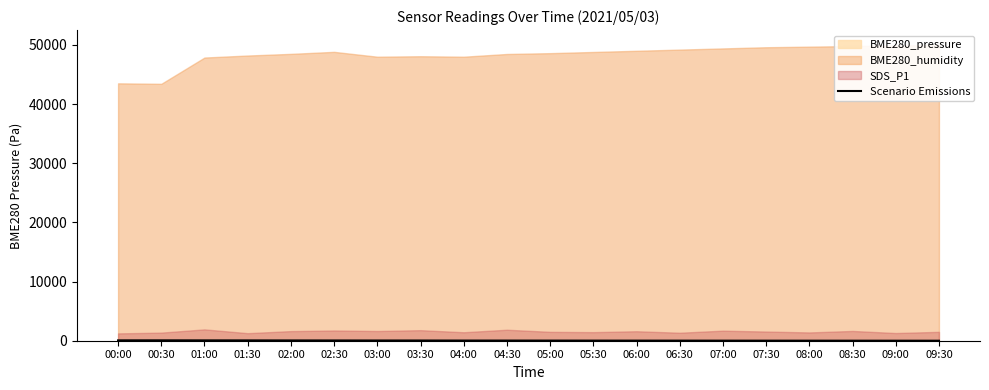

How many values are above zero?

19